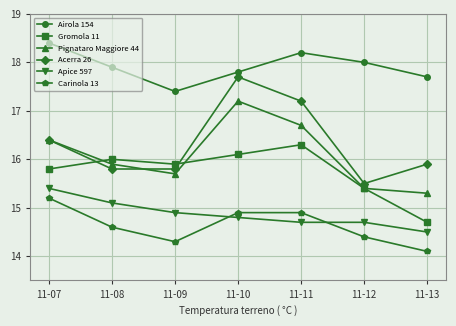

At which category is the sum across all series the highest?

11-10